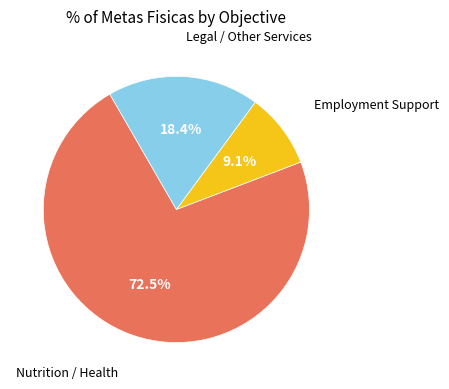

Is there any slice that represents more than half of the pie?

Yes